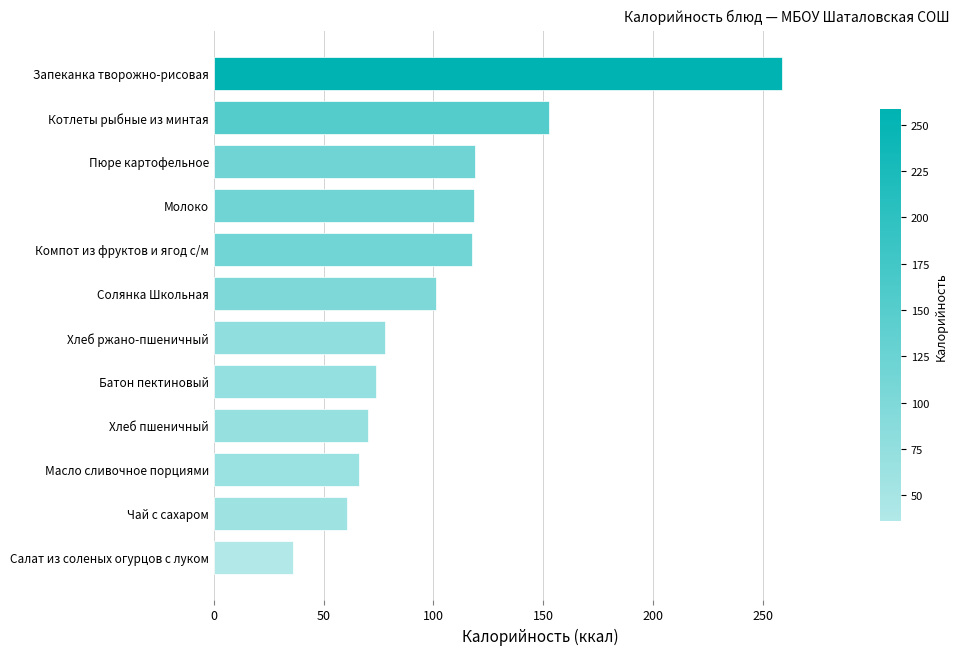

What is the sum of the values at Хлеб пшеничный and Запеканка творожно-рисовая?

328.7